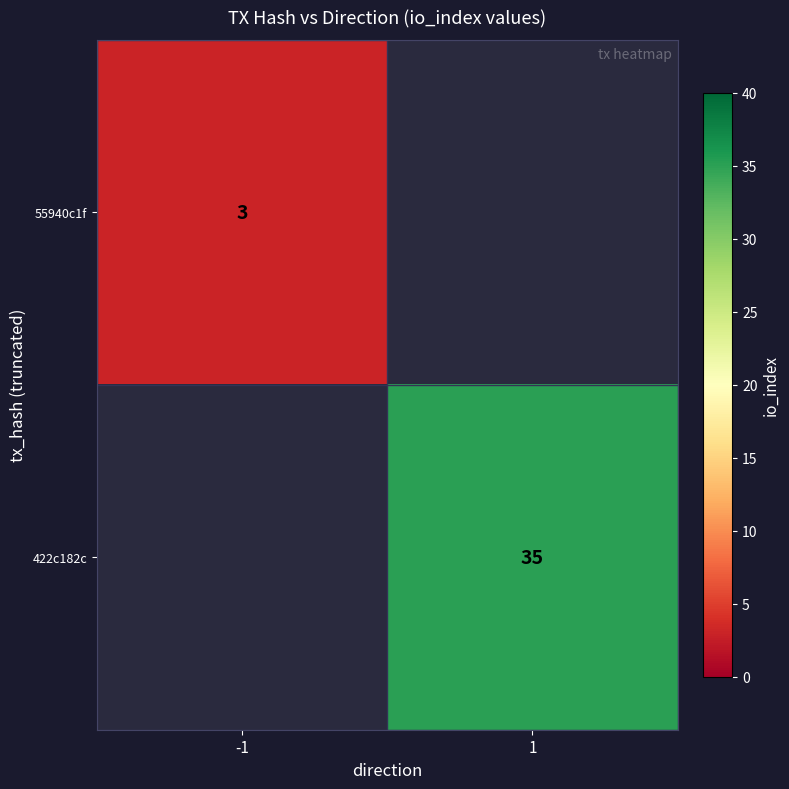

At how many categories does at least one series exceed 3?

1